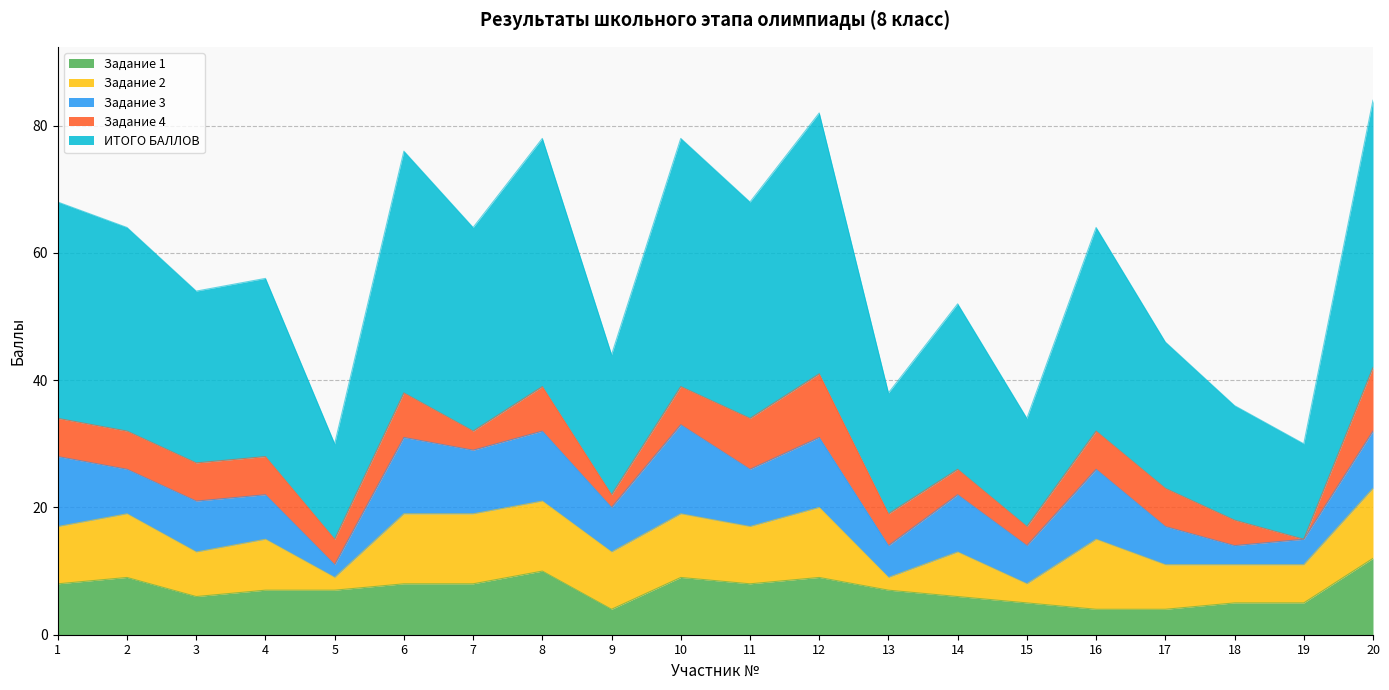

How many interior local valleys does the Задание 1 series have?

3